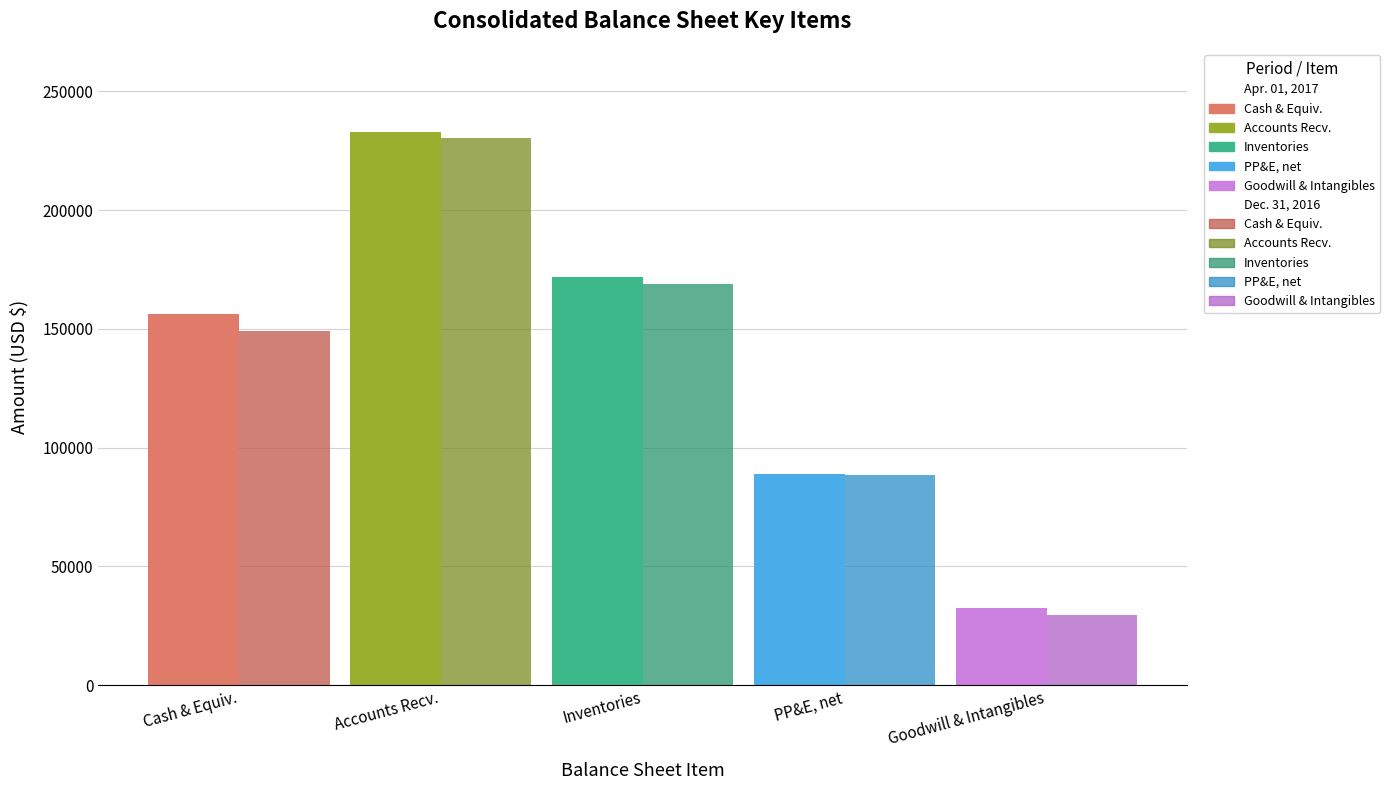

What is the smallest value displayed?

29788